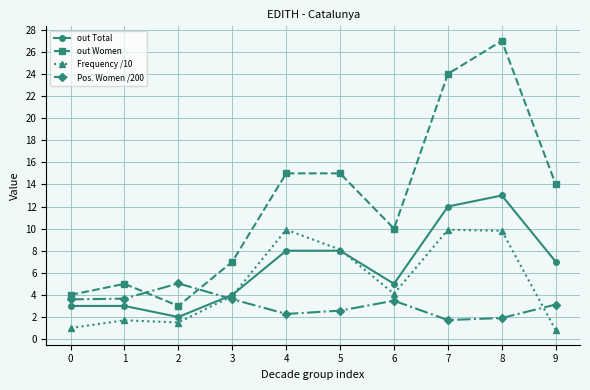

What is the value of the Frequency /10 point at the 9th from the left?

9.8